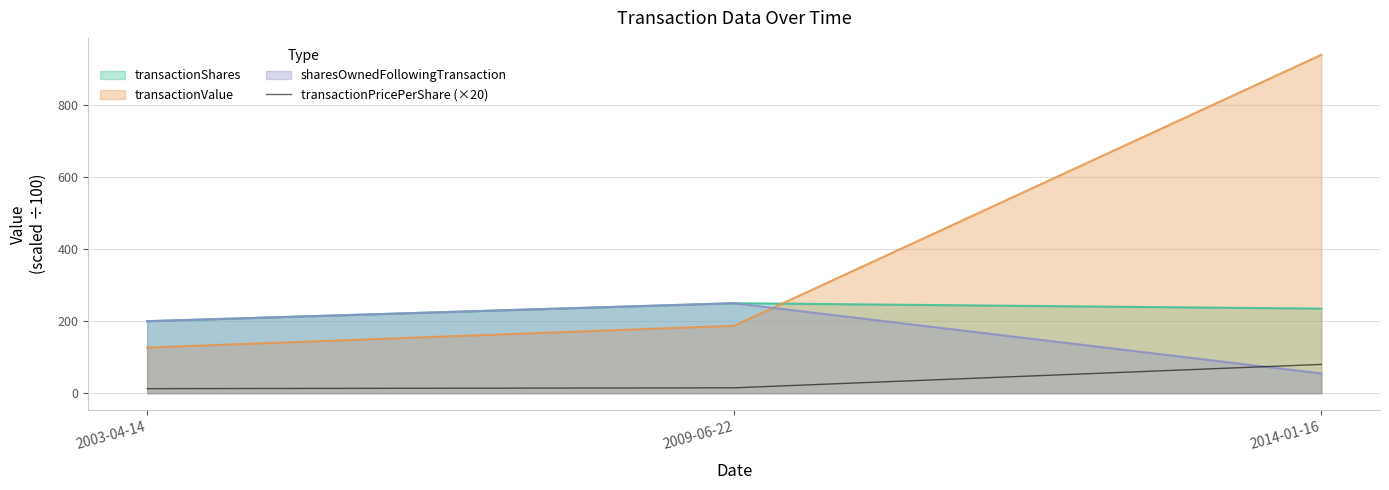

True or false: the data shows 17.3 at 2003-04-14.

False